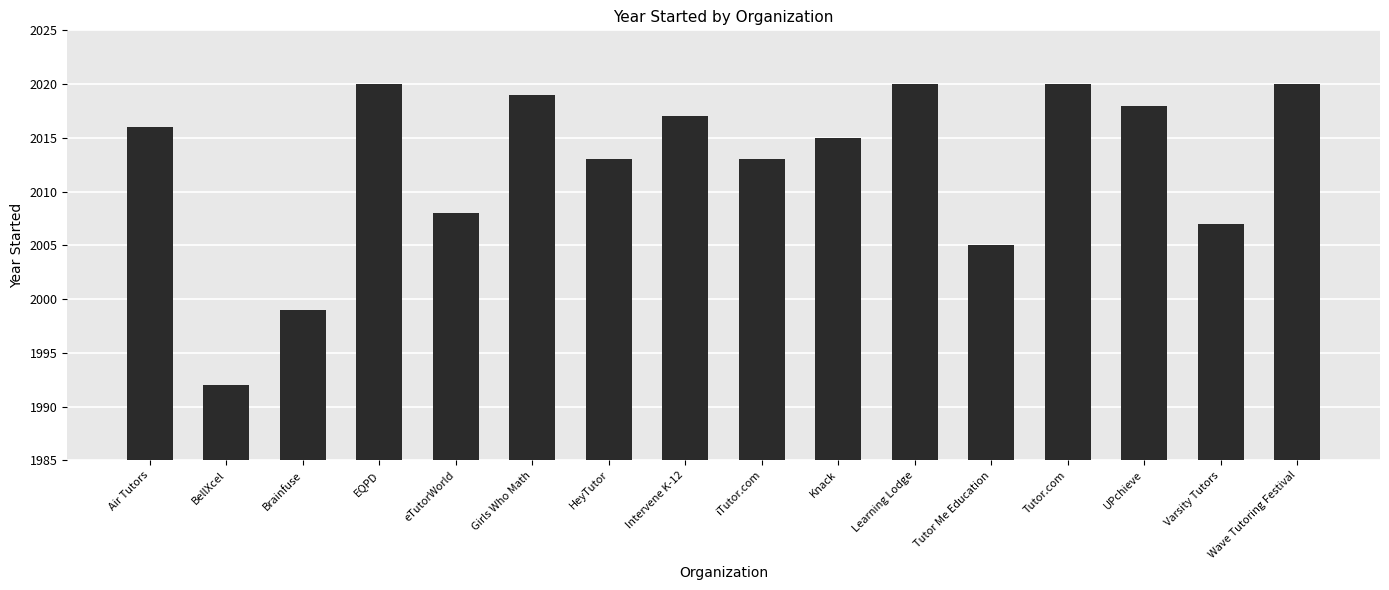

Which category has the lowest value across all series?

BellXcel